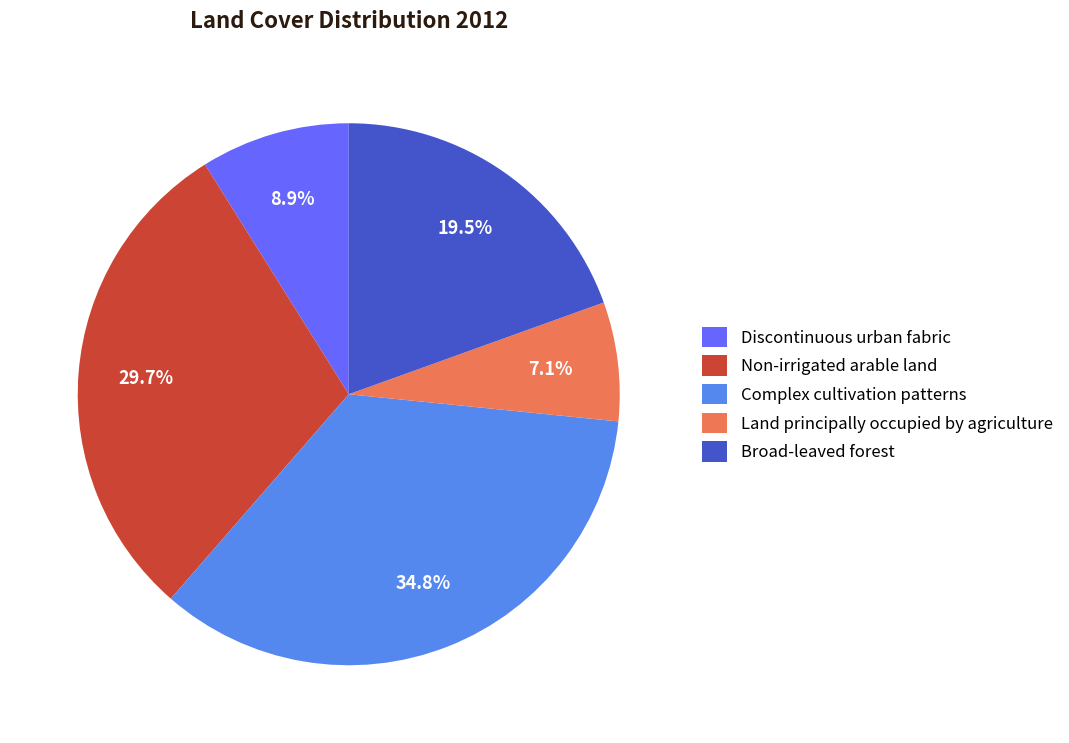

How many segments does this pie chart have?

5